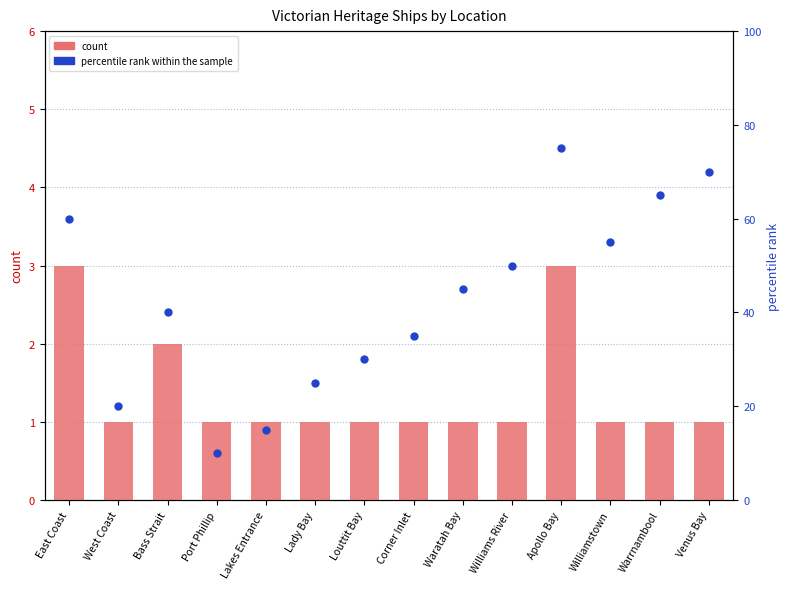

At how many categories does at least one series exceed 8?

14